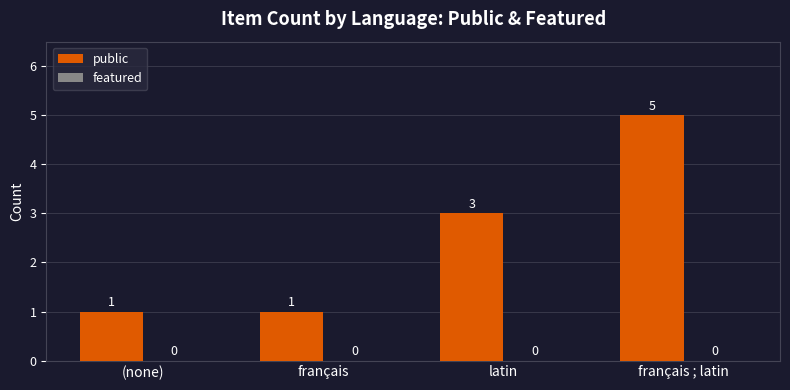

What is the greatest value displayed?

5